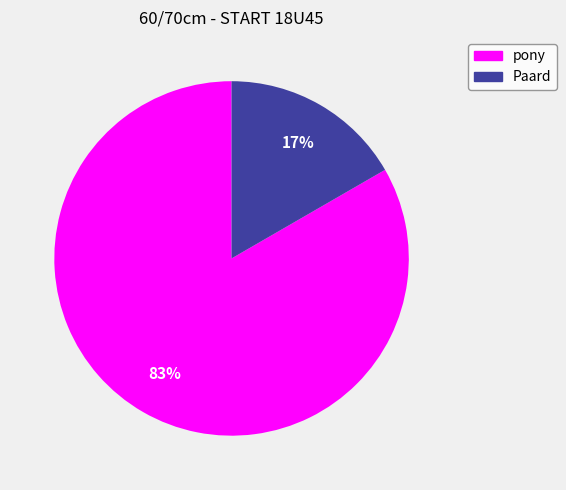

What is the smallest slice in the pie chart?

Paard